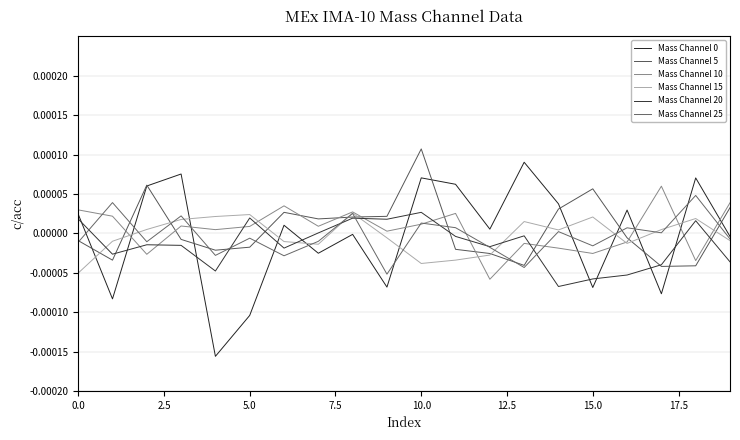

What is the label of the 14th point from the left?

13